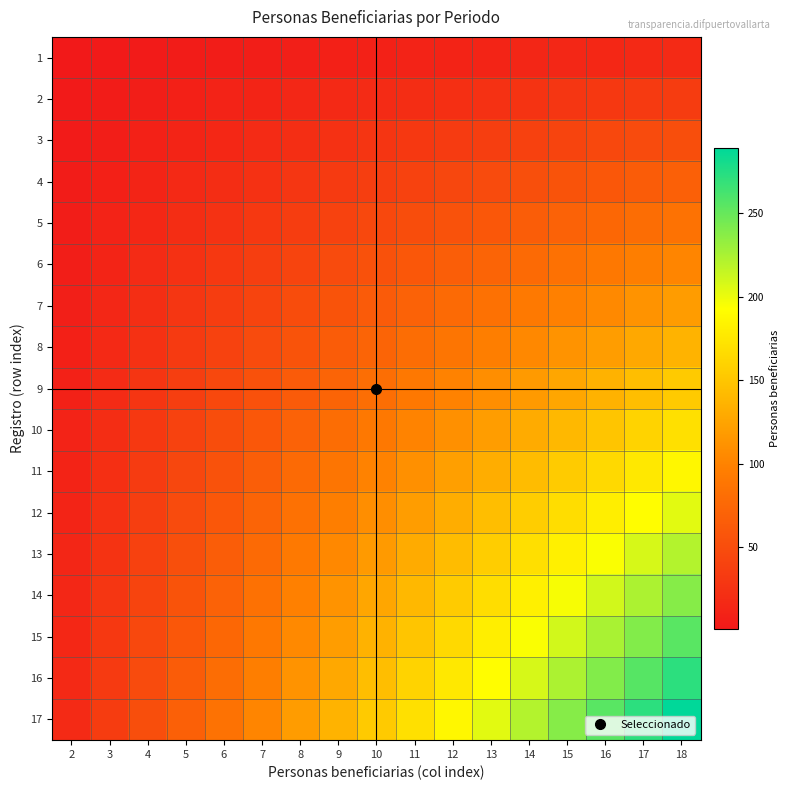

What is the total value across all series at 7?

918